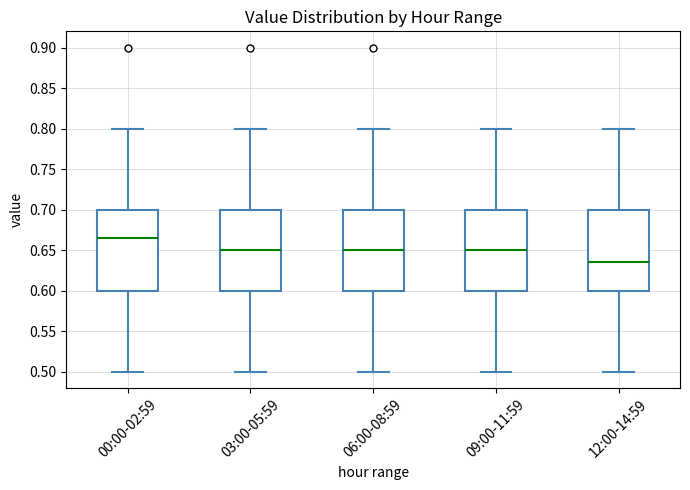

Which box's median line is the highest?

00:00-02:59